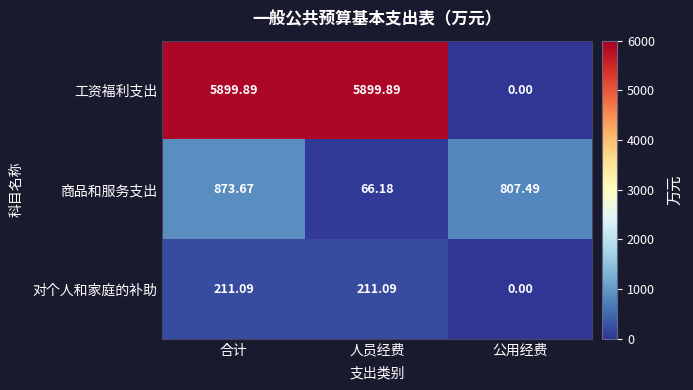

Where is 对个人和家庭的补助 nearest to the value 105?

公用经费